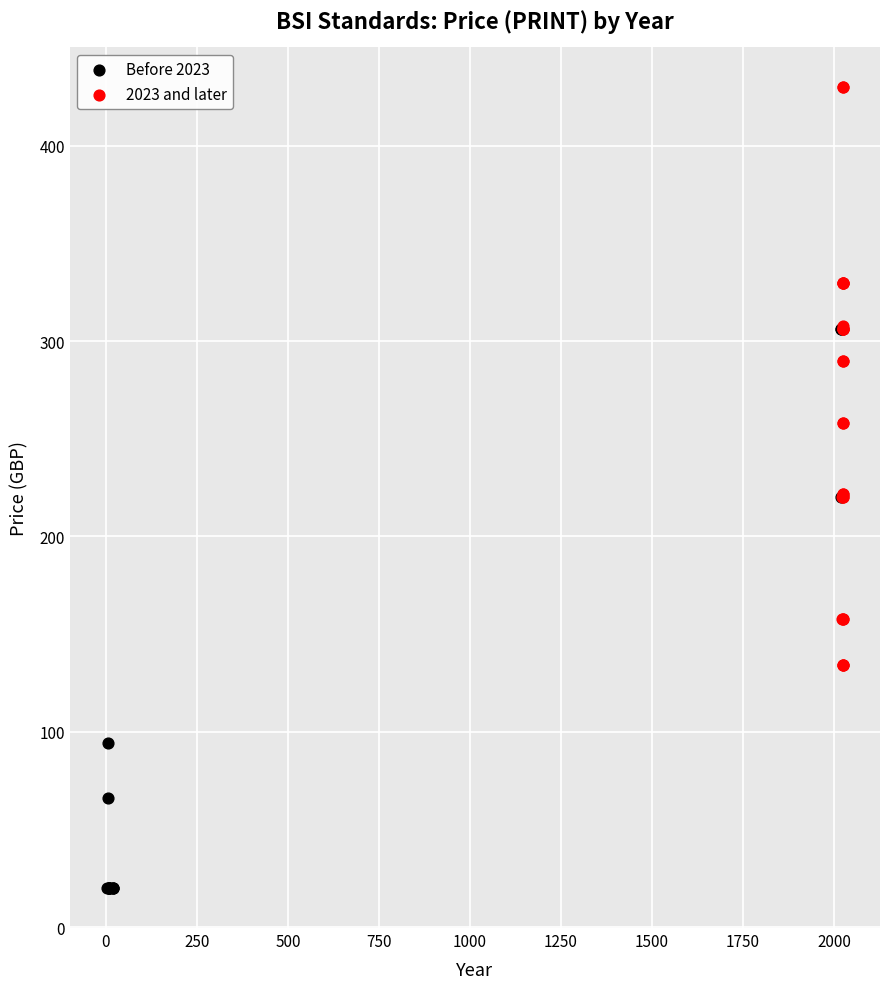

Which series contains the lowest Y value?

Before 2023